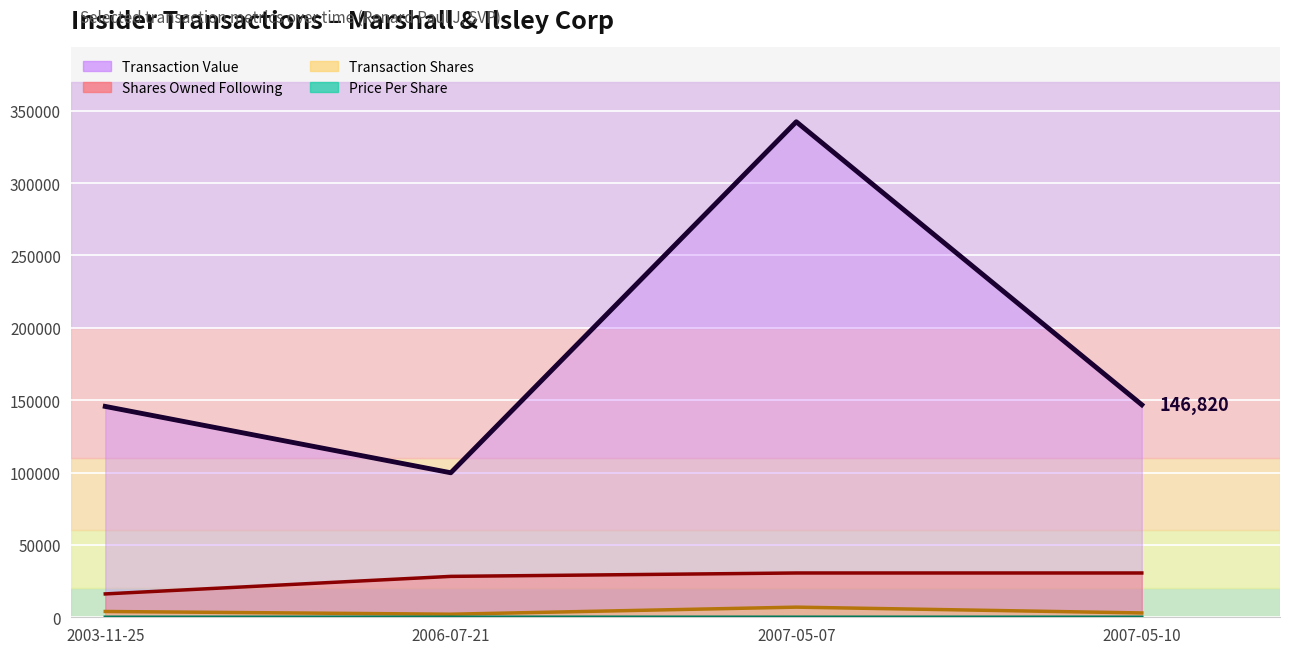

Reading left to right, transcribe all the data shown in this chart.

transactionShares: 2003-11-25=4000.0	2006-07-21=2127.0	2007-05-07=7000.0	2007-05-10=3000.0
transactionPricePerShare: 2003-11-25=36.4	2006-07-21=46.9	2007-05-07=48.9	2007-05-10=48.9
transactionValue: 2003-11-25=145680.0	2006-07-21=99841.0	2007-05-07=342350.0	2007-05-10=146820.0
sharesOwnedFollowingTransaction: 2003-11-25=16143.0	2006-07-21=28256.0	2007-05-07=30602.0	2007-05-10=30602.0